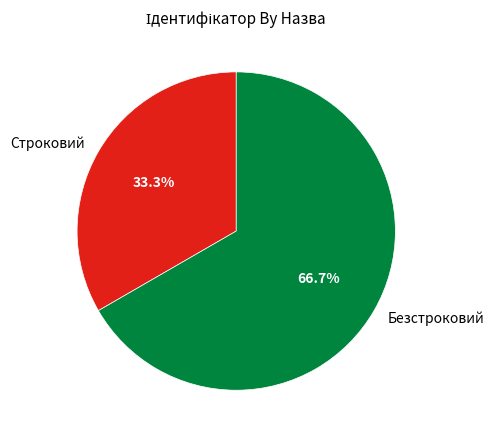

What percentage is NOT represented by Безстроковий?

33.3%